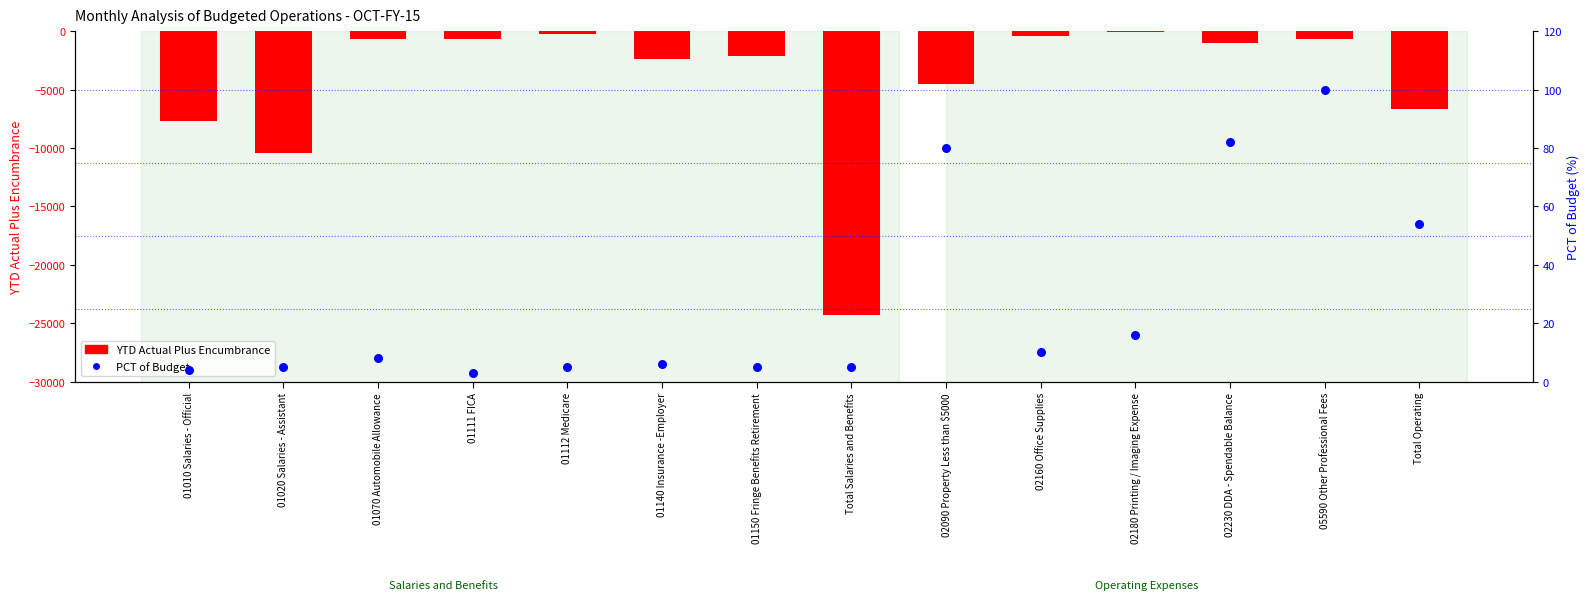

What is the total value across all series at 05590 Other Professional Fees?

-613.4